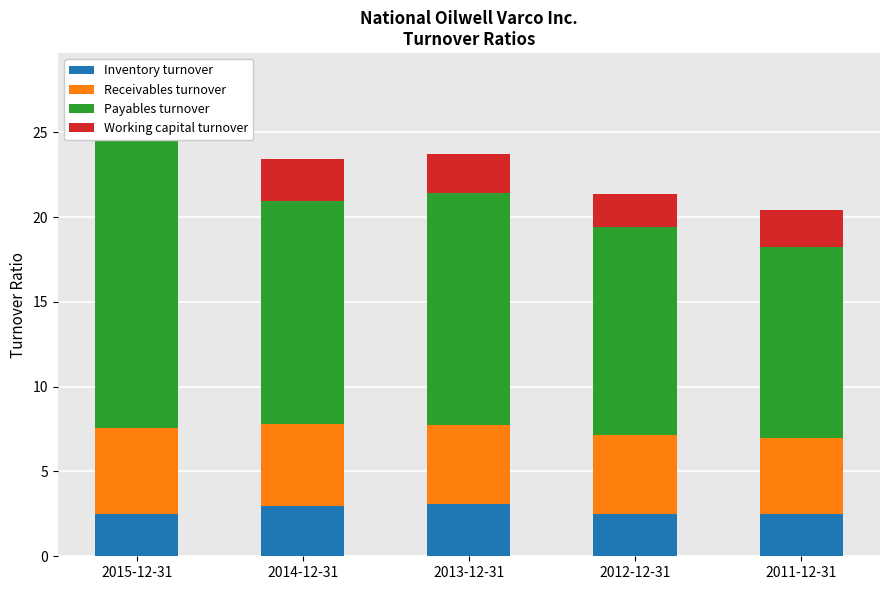

How many groups of bars are there?

5